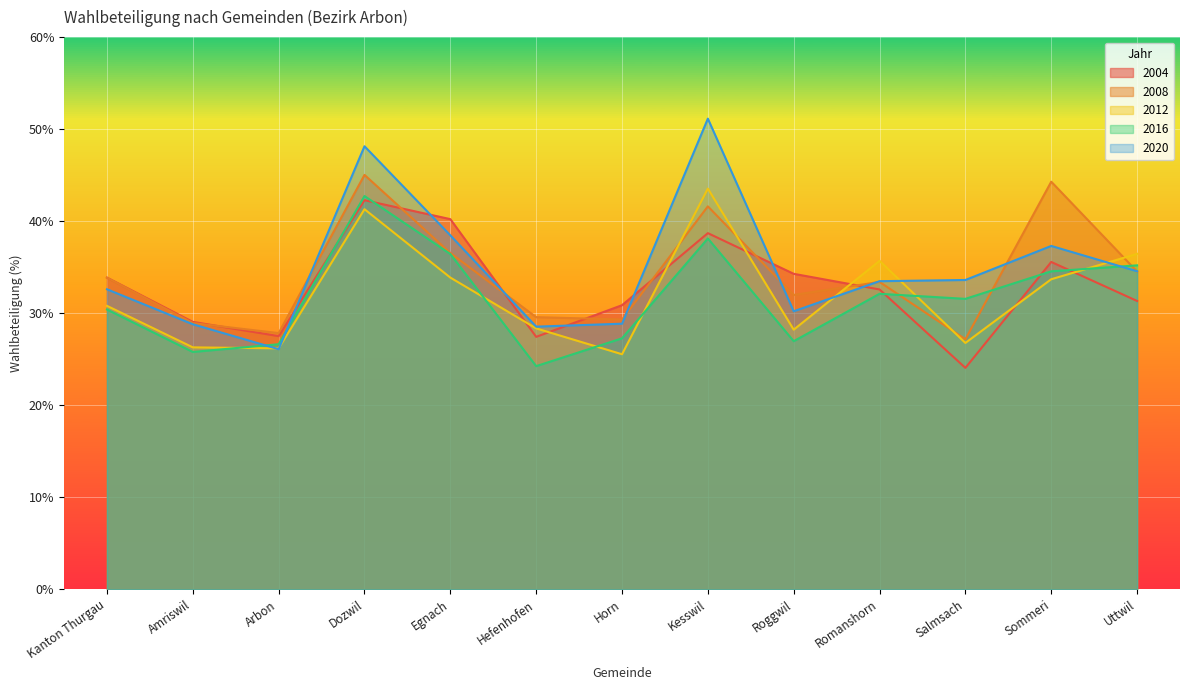

At which category does 2016 reach its first local valley?

Amriswil